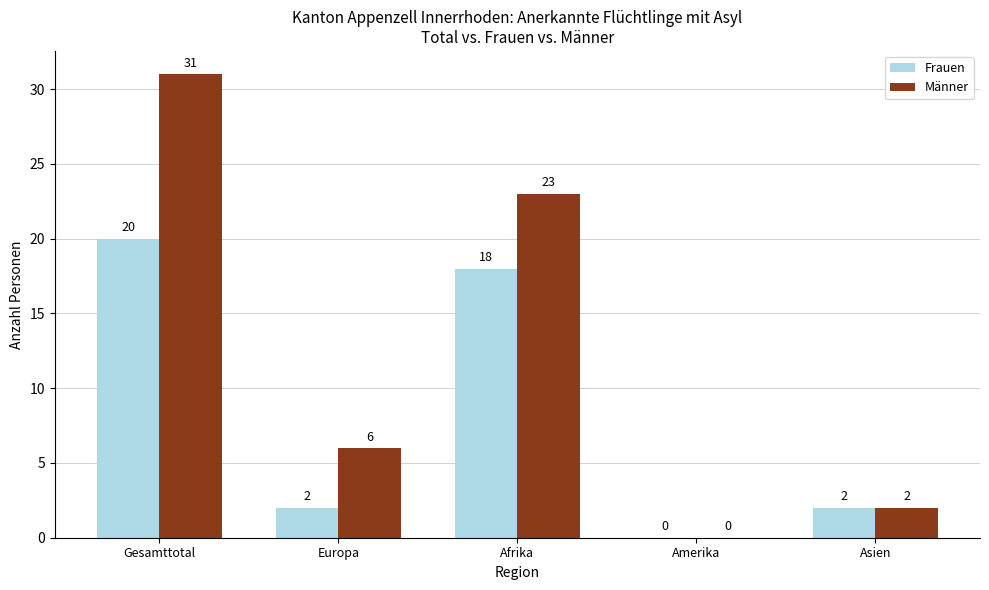

The Frauen series shows 18 at Afrika. True or false?

True